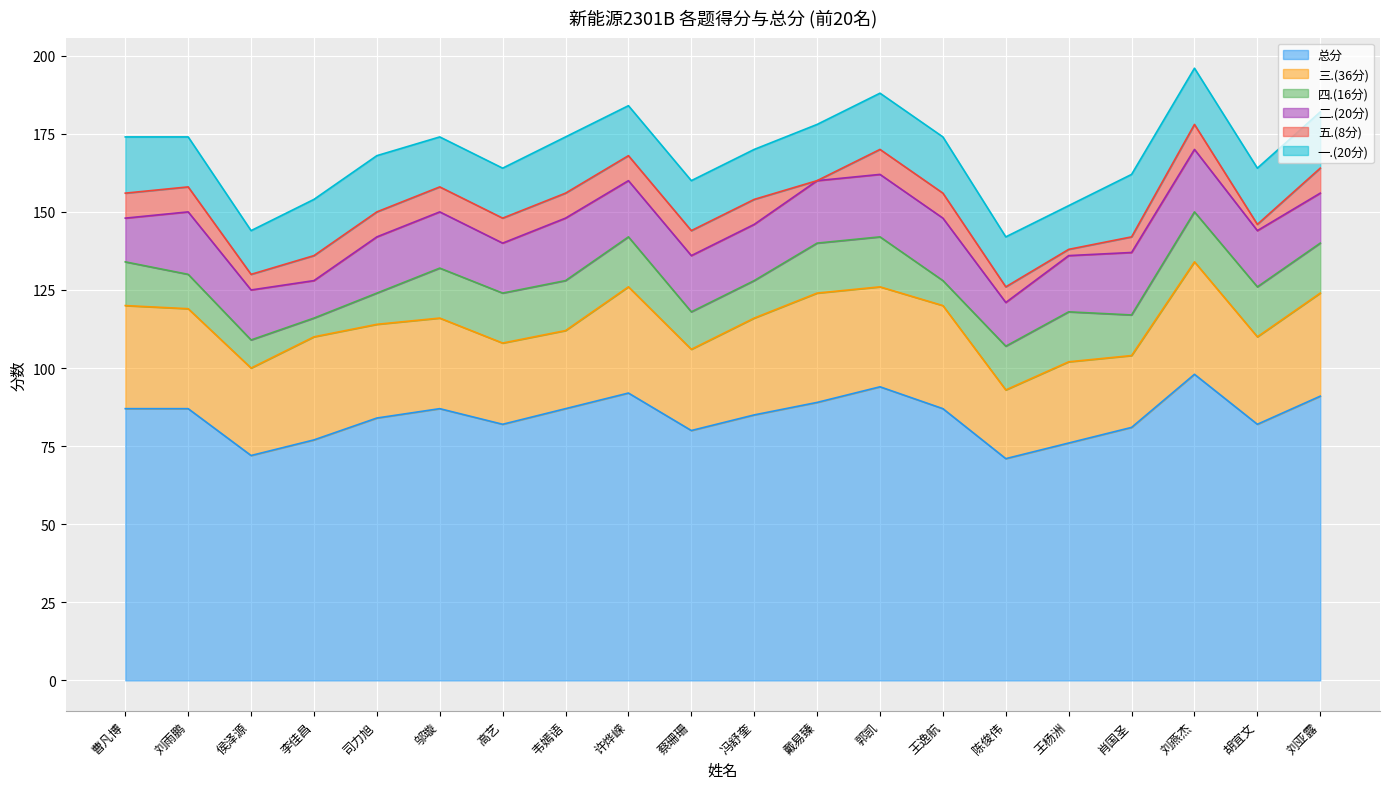

Does the chart display data point markers on the line(s)?

No